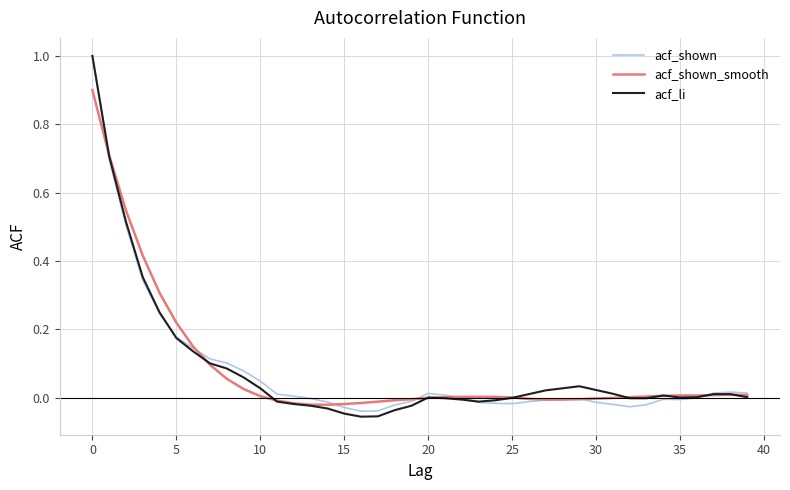

True or false: acf_shown_smooth has more than 0 interior local peaks.

True